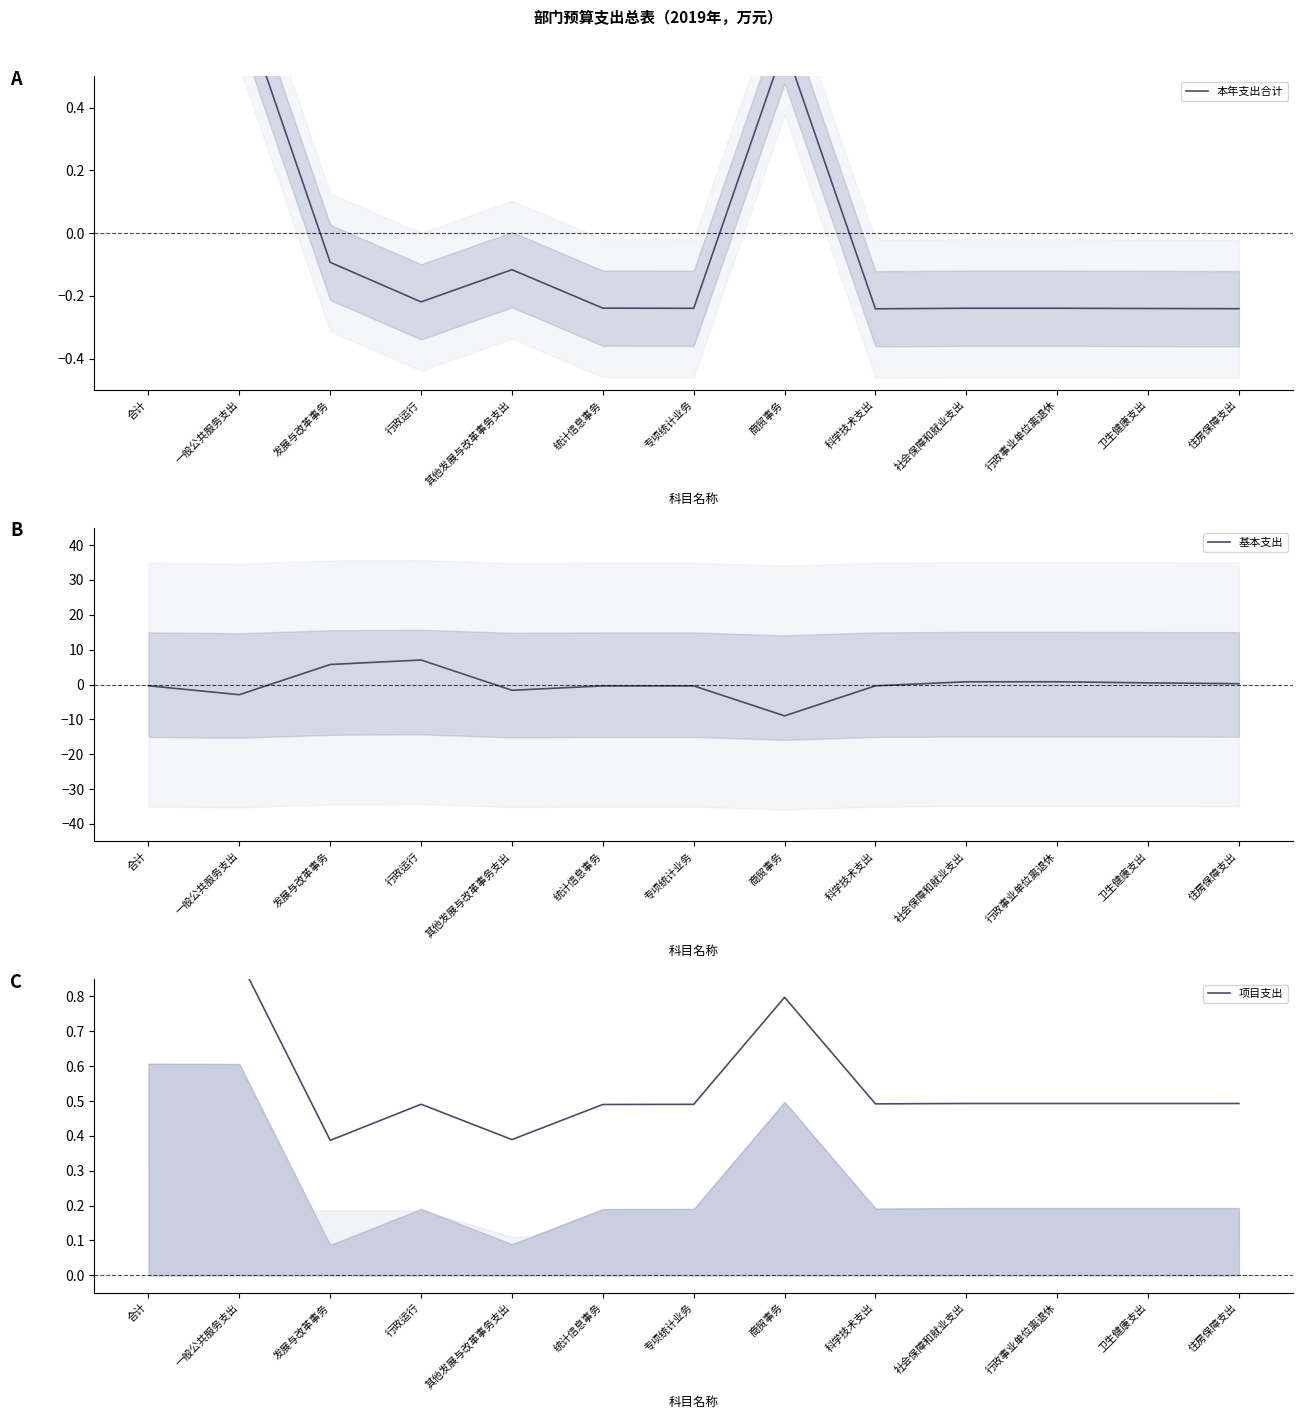

How many values in the 基本支出 series exceed 0?

6